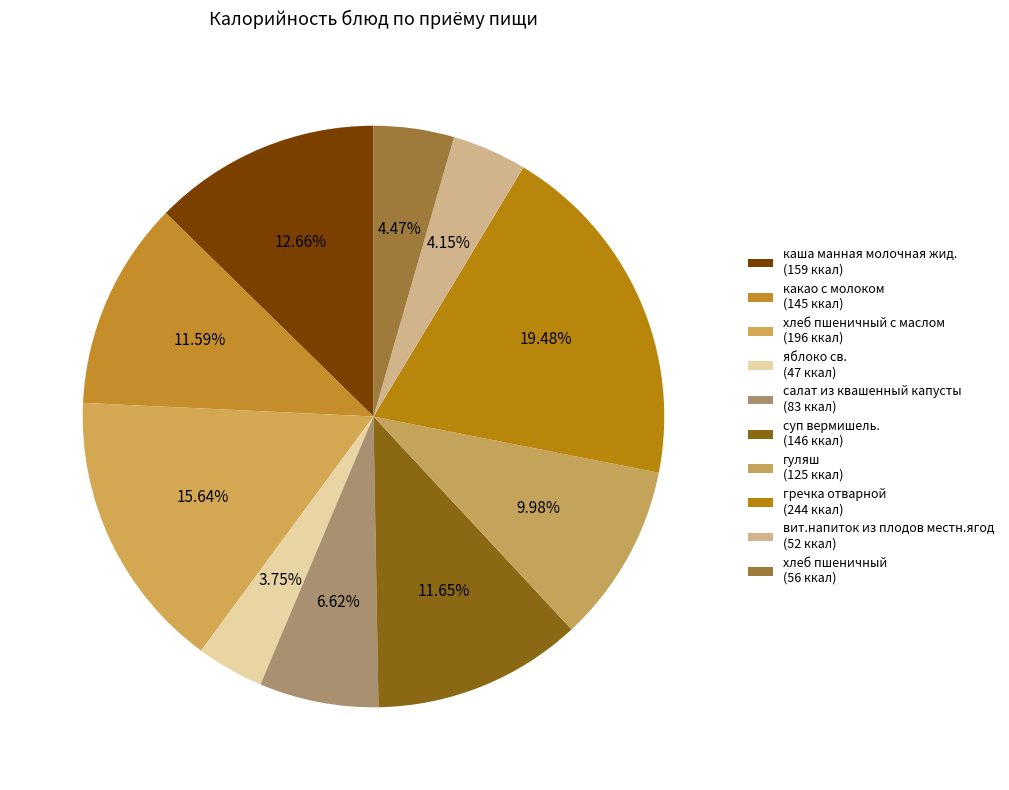

How many slices are in this pie chart?

10